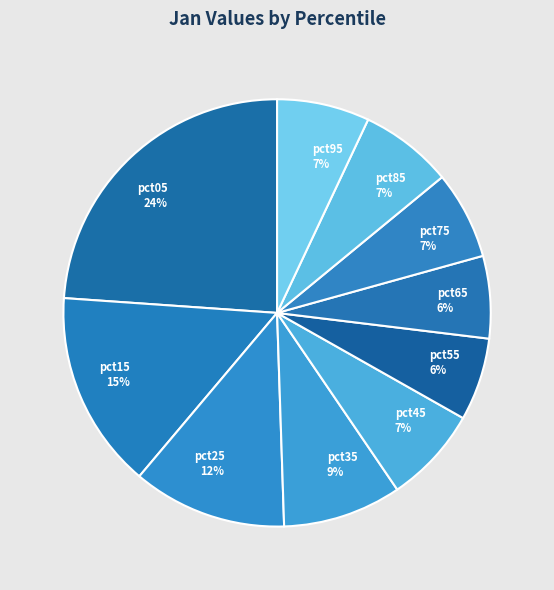

To the nearest percent, what is the average slice percentage?

10%